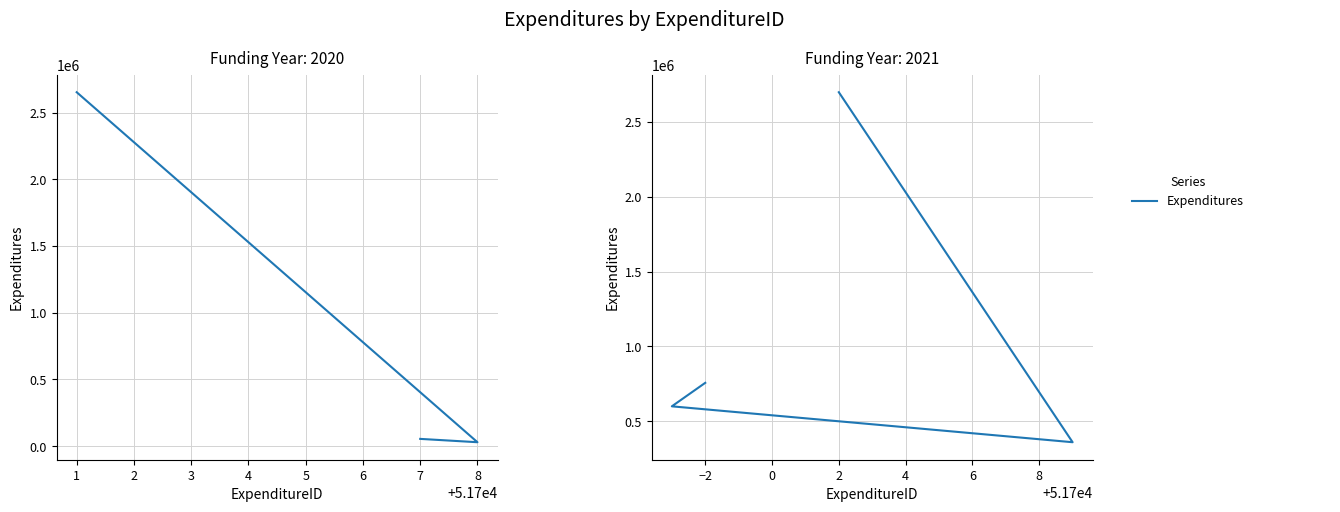

Does the chart have visible grid lines?

Yes